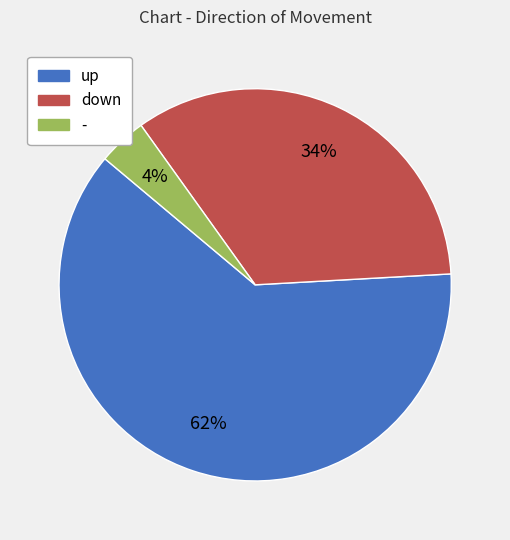

To the nearest percent, what is the difference between the largest and smallest slice percentages?

58%